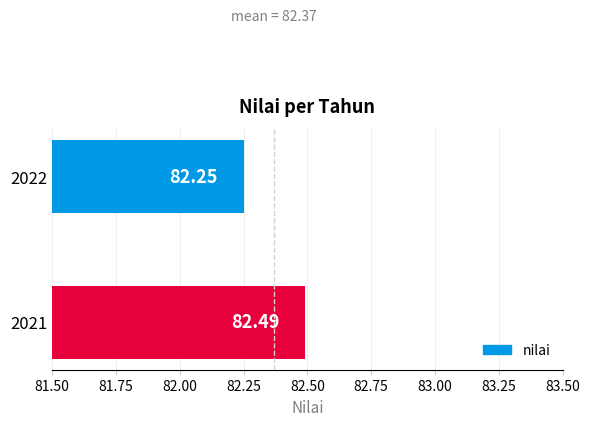

List the labels in order of value, largest first.

2021, 2022